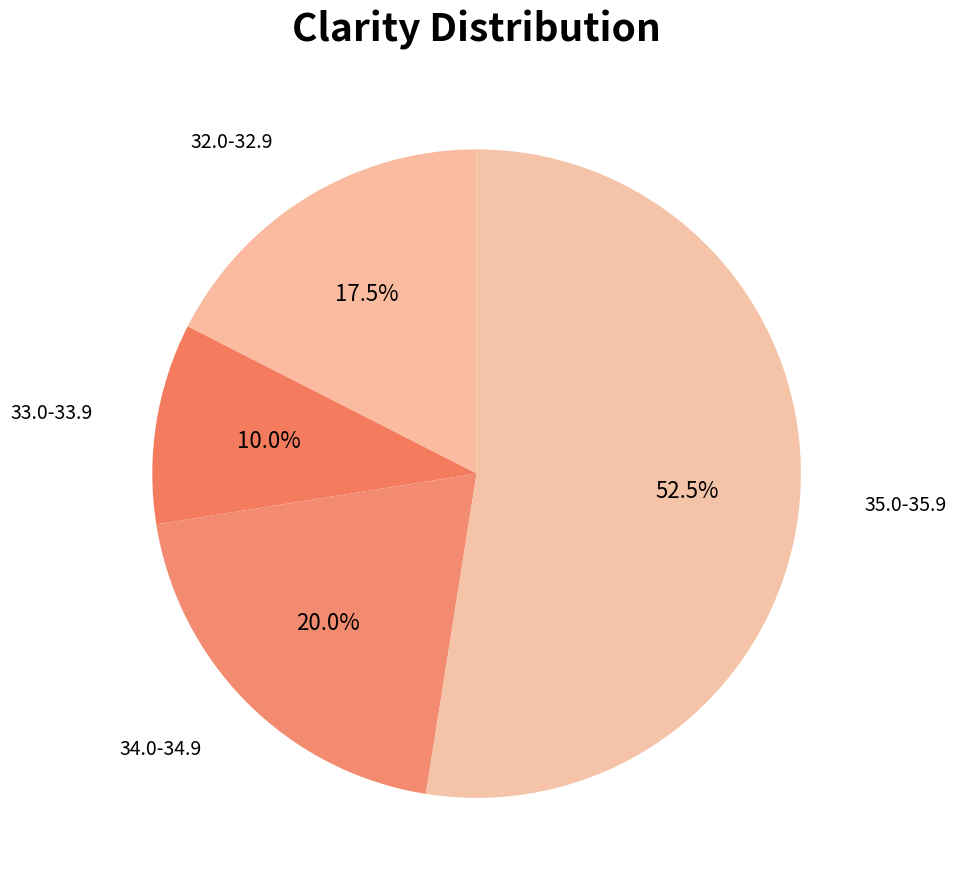

How many slices are in this pie chart?

4